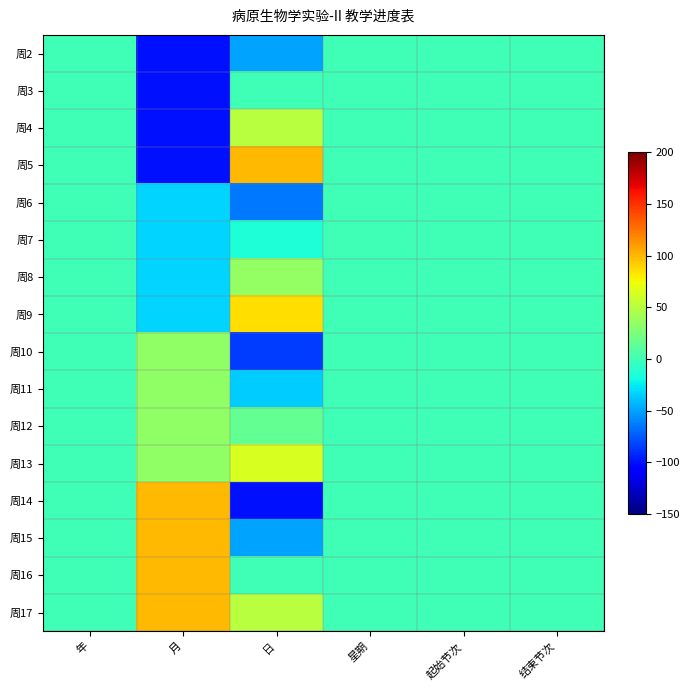

Reading left to right, list all the values displayed in this chart.

周2: 年=0.0	月=-100.0	日=-50.0	星期=0.0	起始节次=0.0	结束节次=0.0
周3: 年=0.0	月=-100.0	日=0.0	星期=0.0	起始节次=0.0	结束节次=0.0
周4: 年=0.0	月=-100.0	日=50.0	星期=0.0	起始节次=0.0	结束节次=0.0
周5: 年=0.0	月=-100.0	日=100.0	星期=0.0	起始节次=0.0	结束节次=0.0
周6: 年=0.0	月=-33.3	日=-64.3	星期=0.0	起始节次=0.0	结束节次=0.0
周7: 年=0.0	月=-33.3	日=-14.3	星期=0.0	起始节次=0.0	结束节次=0.0
周8: 年=0.0	月=-33.3	日=35.7	星期=0.0	起始节次=0.0	结束节次=0.0
周9: 年=0.0	月=-33.3	日=85.7	星期=0.0	起始节次=0.0	结束节次=0.0
周10: 年=0.0	月=33.3	日=-85.7	星期=0.0	起始节次=0.0	结束节次=0.0
周11: 年=0.0	月=33.3	日=-35.7	星期=0.0	起始节次=0.0	结束节次=0.0
周12: 年=0.0	月=33.3	日=14.3	星期=0.0	起始节次=0.0	结束节次=0.0
周13: 年=0.0	月=33.3	日=64.3	星期=0.0	起始节次=0.0	结束节次=0.0
周14: 年=0.0	月=100.0	日=-100.0	星期=0.0	起始节次=0.0	结束节次=0.0
周15: 年=0.0	月=100.0	日=-50.0	星期=0.0	起始节次=0.0	结束节次=0.0
周16: 年=0.0	月=100.0	日=0.0	星期=0.0	起始节次=0.0	结束节次=0.0
周17: 年=0.0	月=100.0	日=50.0	星期=0.0	起始节次=0.0	结束节次=0.0